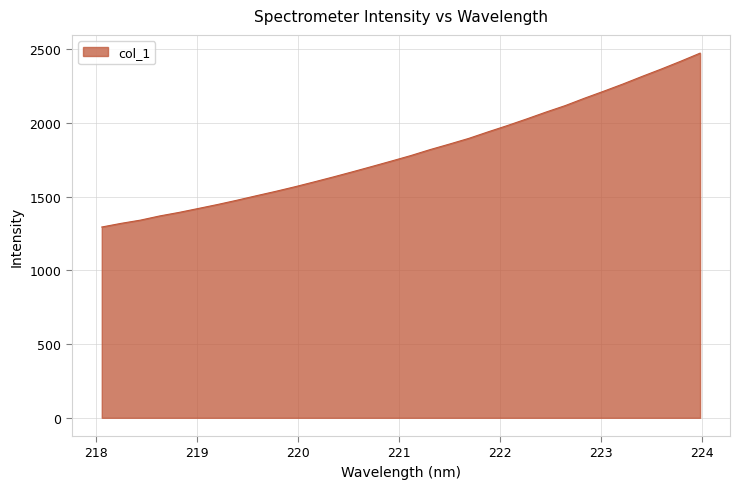

What is the greatest value displayed?

2473.6